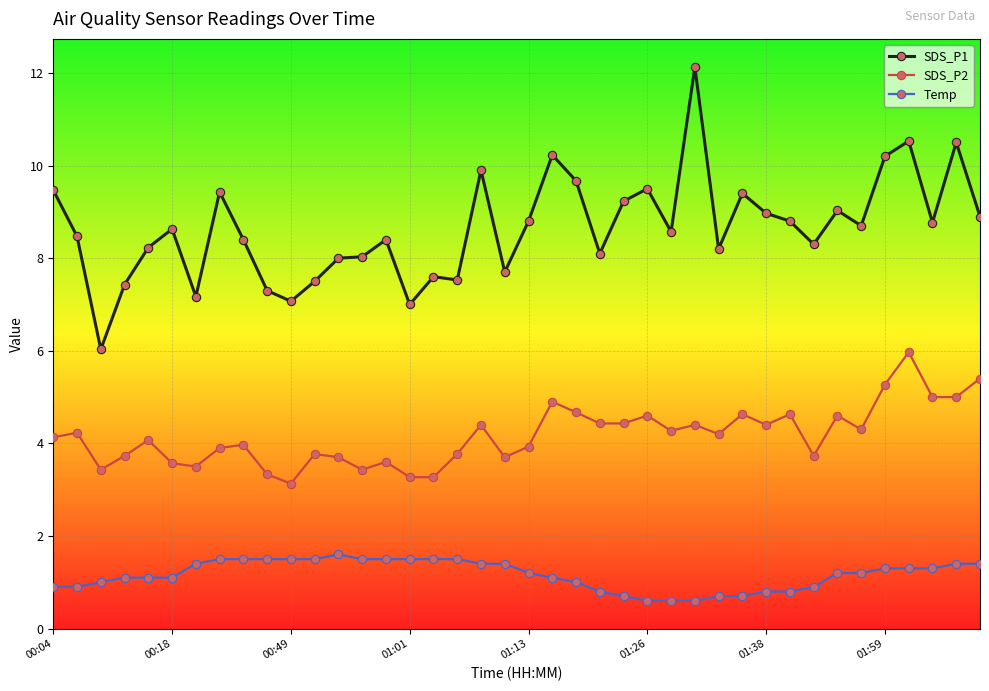

Which series has the largest total across all categories?

SDS_P1